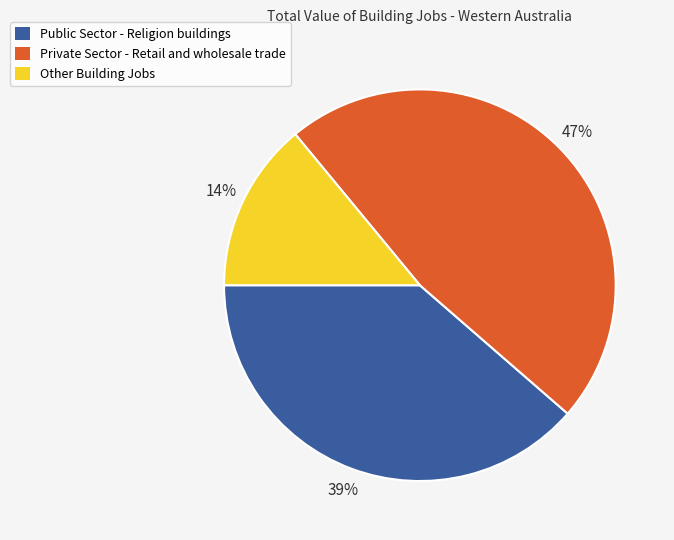

How many slices are in this pie chart?

3